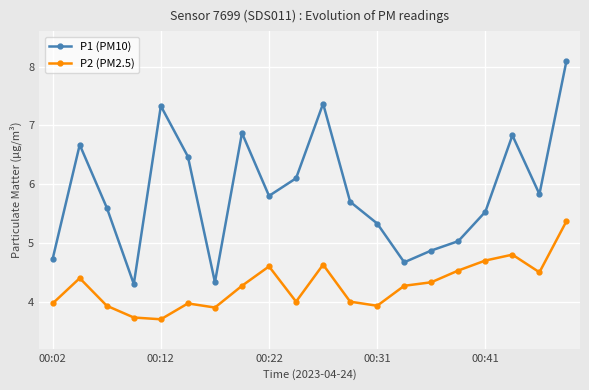

What is the average value of the P1 (PM10) series?

5.9